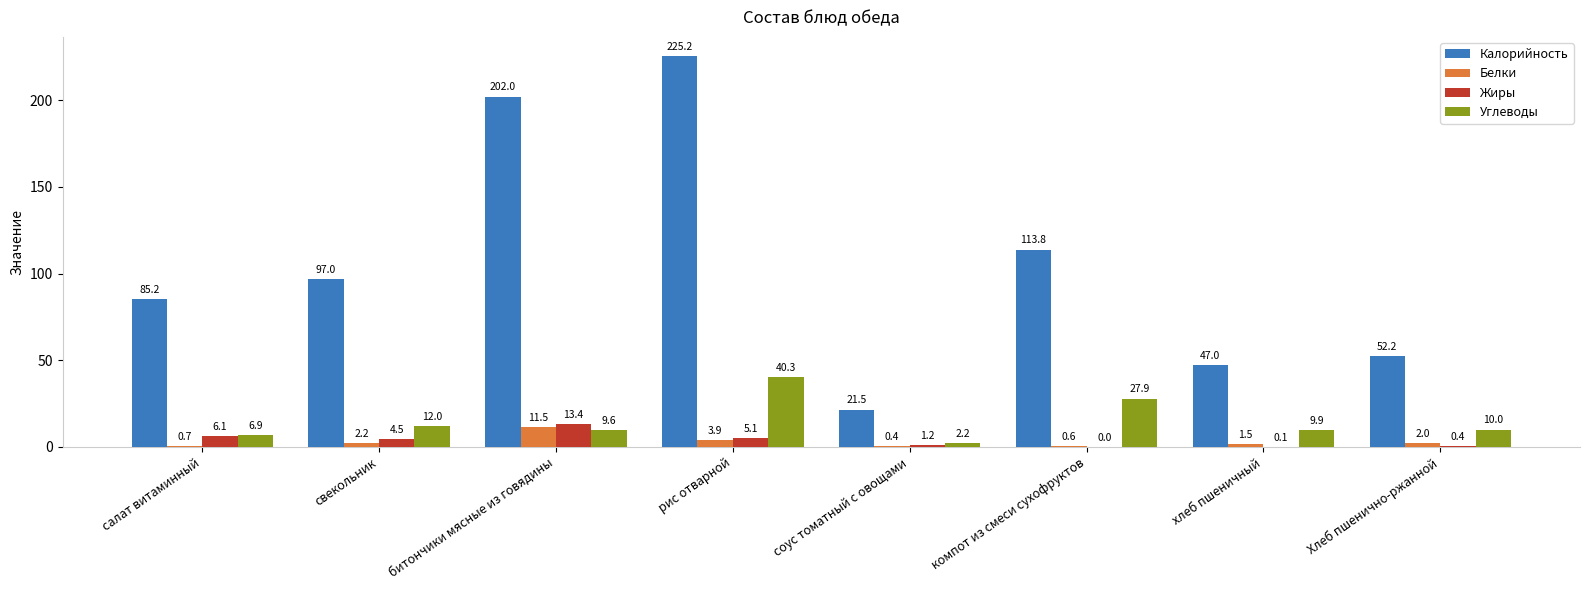

Which series has the largest range (max minus min)?

Калорийность